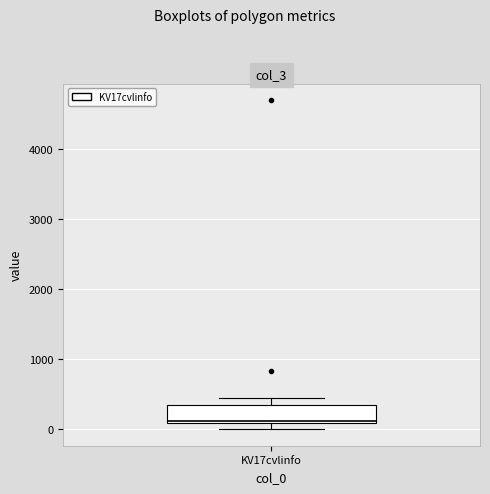

Transcribe this box plot: give where the median line is, the range the box spans, and where the two whiskers end, as read against the y-axis. The values are not printed on the chart, so give them approximately, as read against the axis.

median 100, box 100 to 300, whiskers 0 to 500